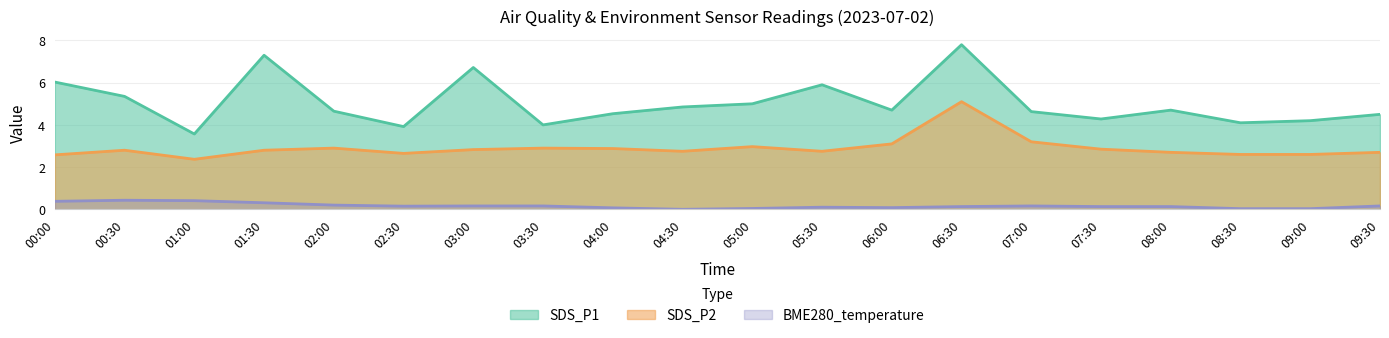

What is the difference between the maximum and minimum values in the BME280_temperature series?

0.4